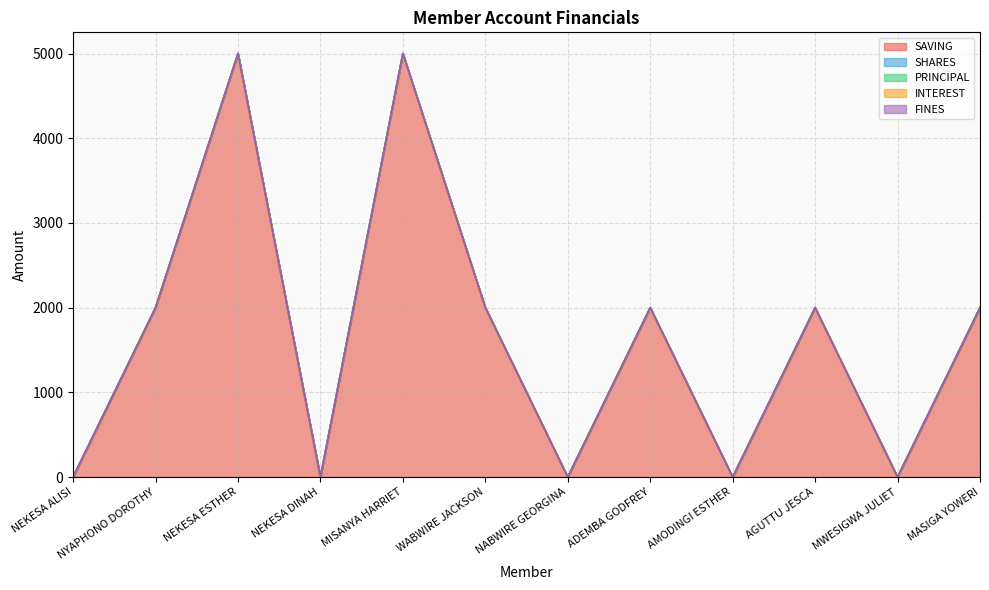

Reading left to right, transcribe all the data shown in this chart.

SAVING: 0	2000	5000	0	5000	2000	0	2000	0	2000	0	2000
SHARES: 0	0	0	0	0	1	0	0	0	0	0	0
PRINCIPAL: 0	0	0	0	0	0	0	0	0	0	0	0
INTEREST: 0	0	0	0	0	0	0	0	0	0	0	0
FINES: 0	0	0	0	0	0	0	0	0	0	0	0